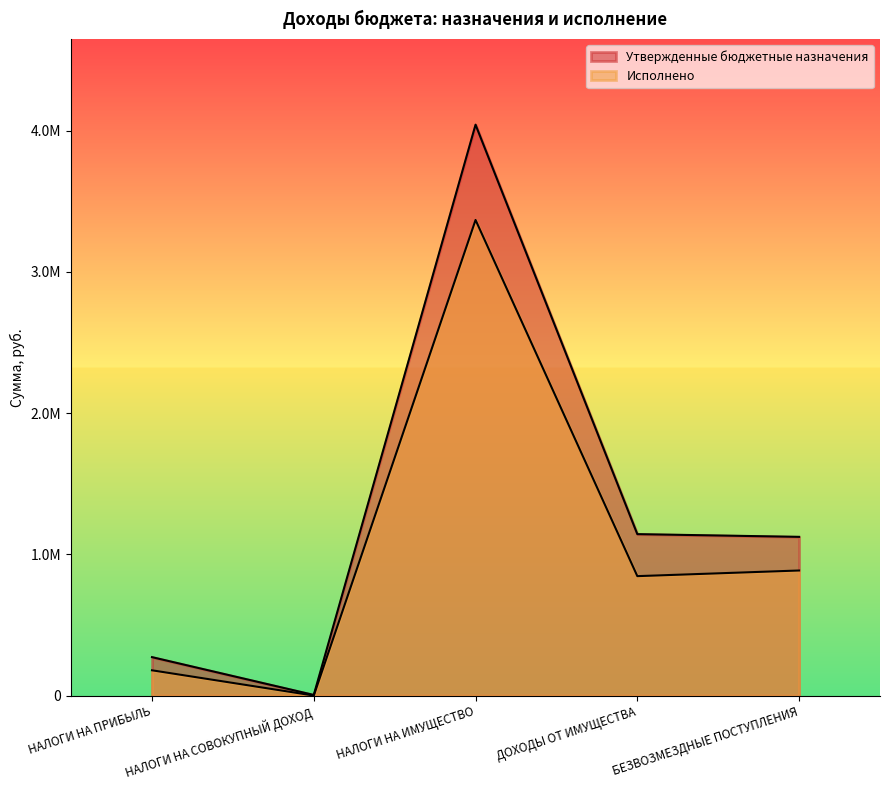

At which category is the sum across all series the highest?

НАЛОГИ НА ИМУЩЕСТВО